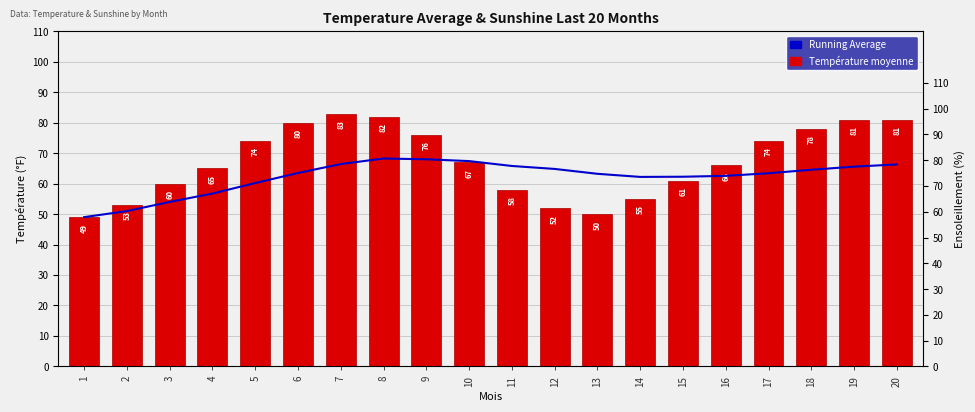

List the series in order of their peak value, highest first.

Température moyenne, Running Average